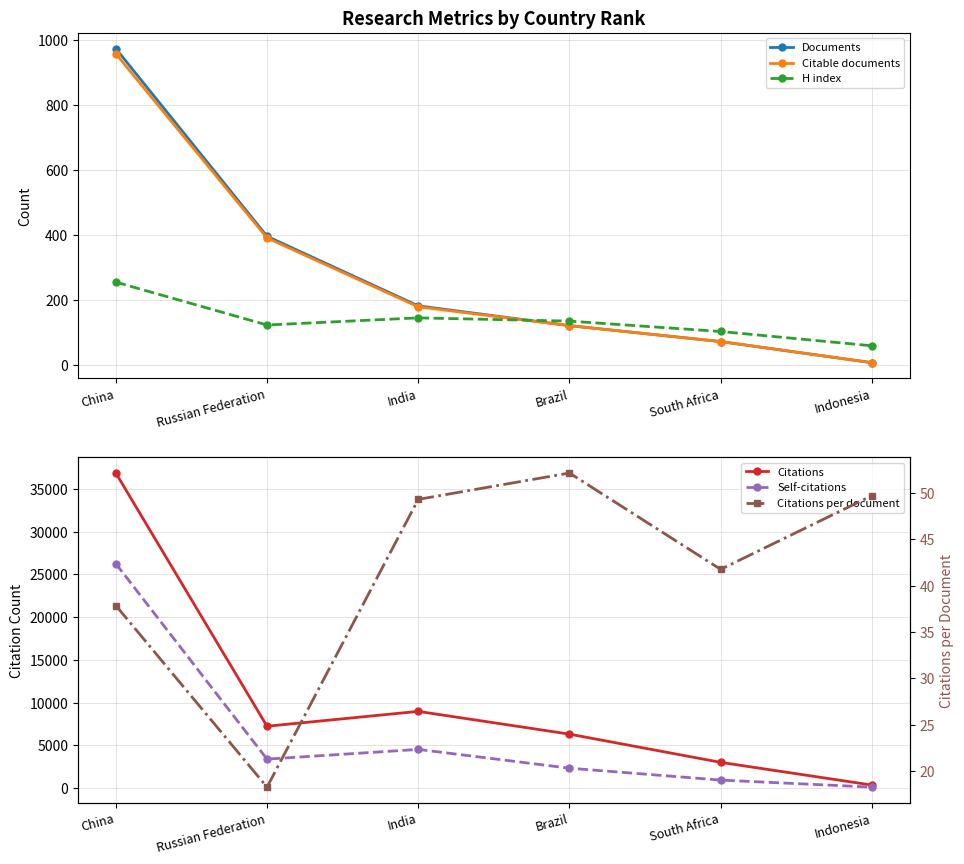

How many data points does each series have?

6